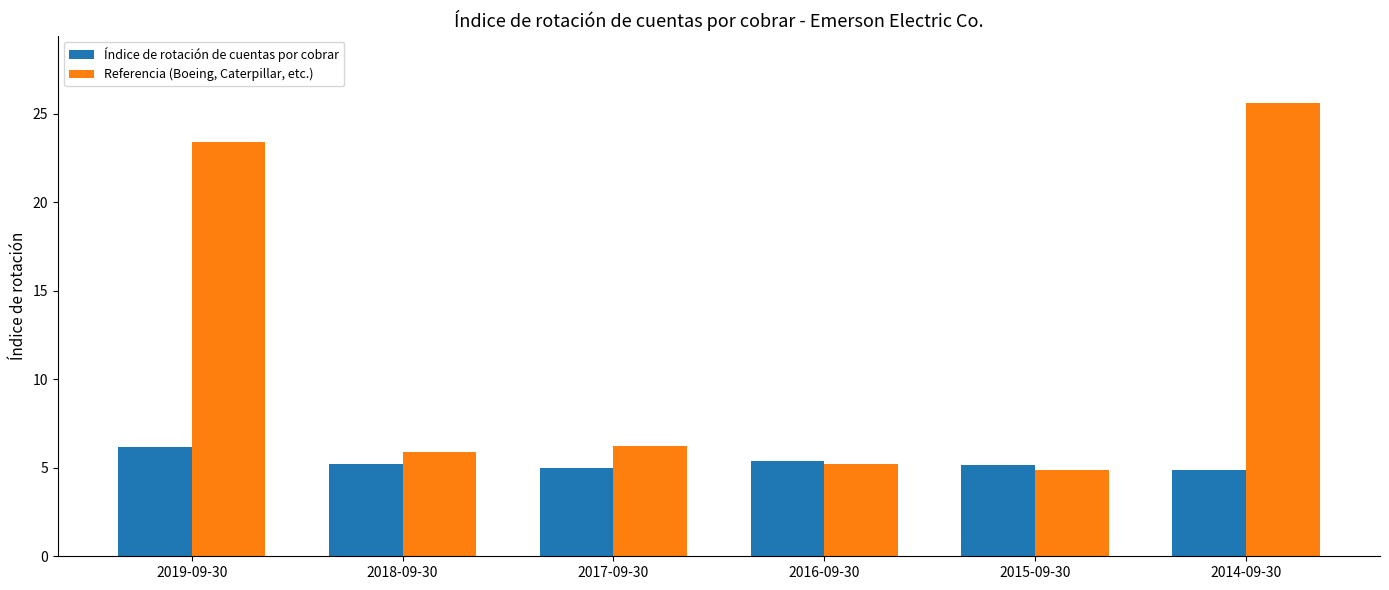

Where does the Referencia (Boeing, Caterpillar, etc.) series first go above 6?

2019-09-30